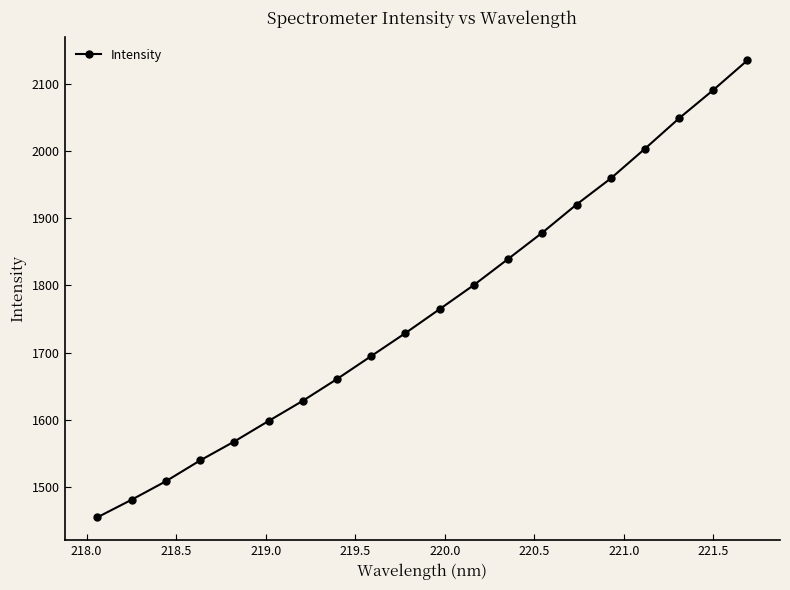

What is the value of the 11th point from the left?

1764.8